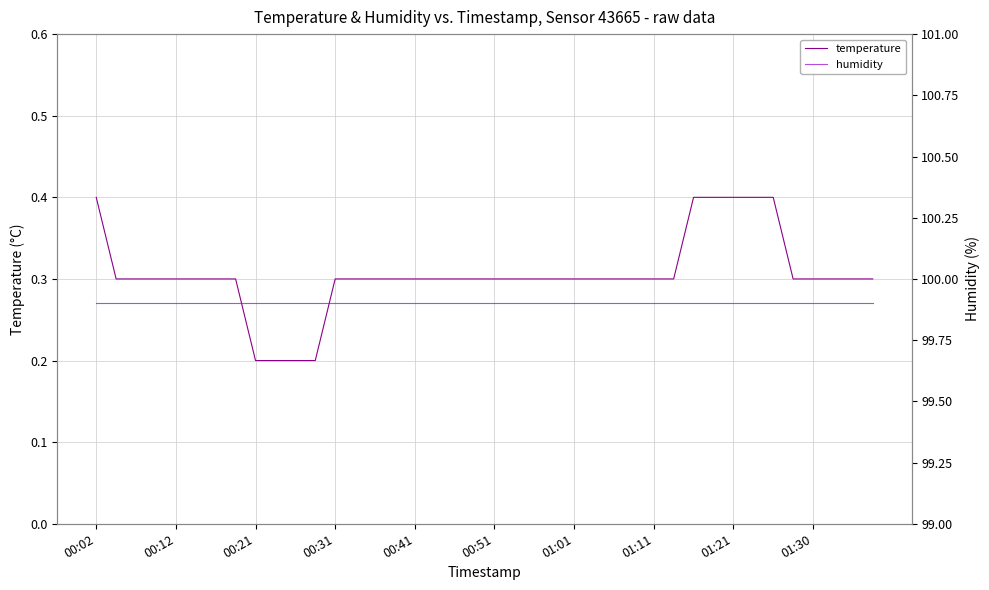

What is the greatest value displayed?

99.9